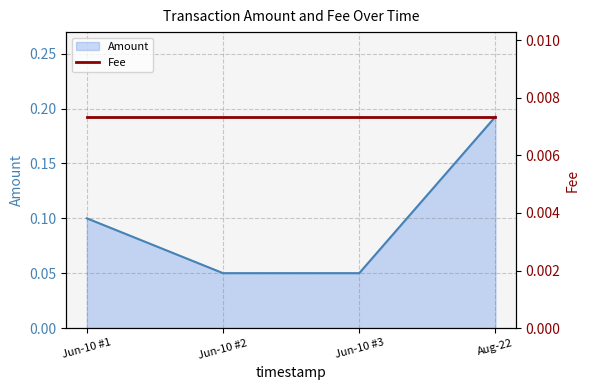

Reading right to left, transcribe all the data shown in this chart.

0.2	0.1	0.1	0.1